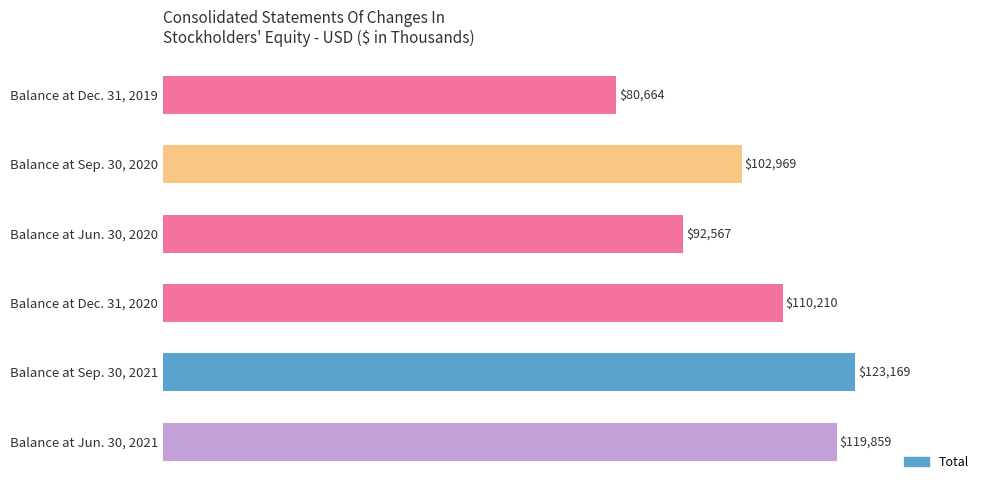

Does the chart contain any negative values?

No